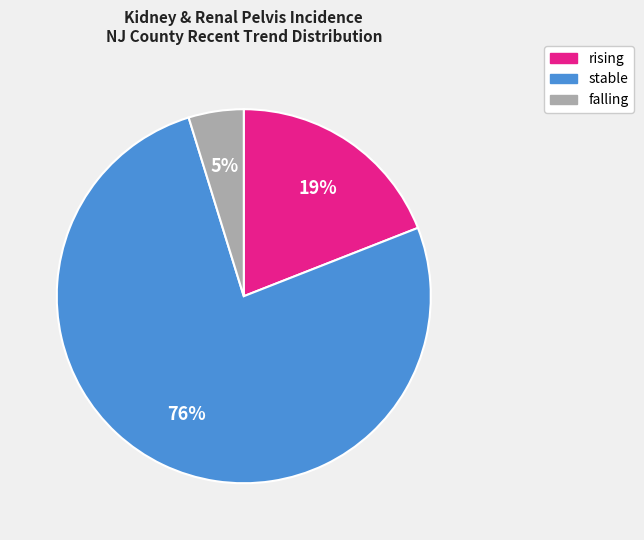

Is there any slice that represents more than half of the pie?

Yes